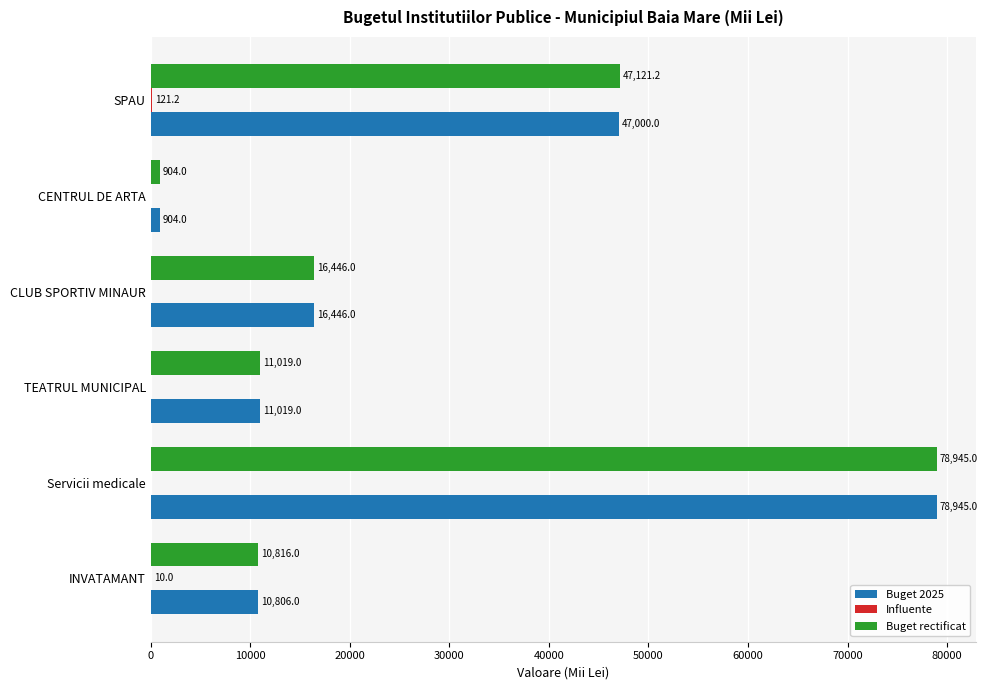

True or false: Buget rectificat has a value of 73225.5 at SPAU.

False